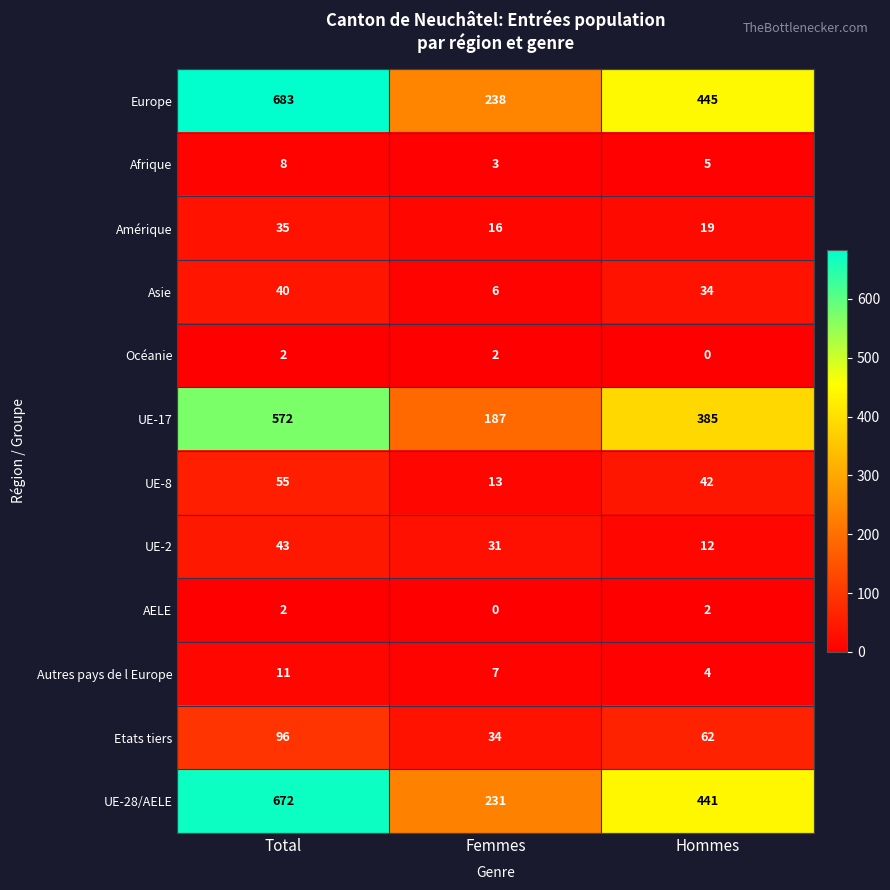

Which category has the highest value across all series?

Total